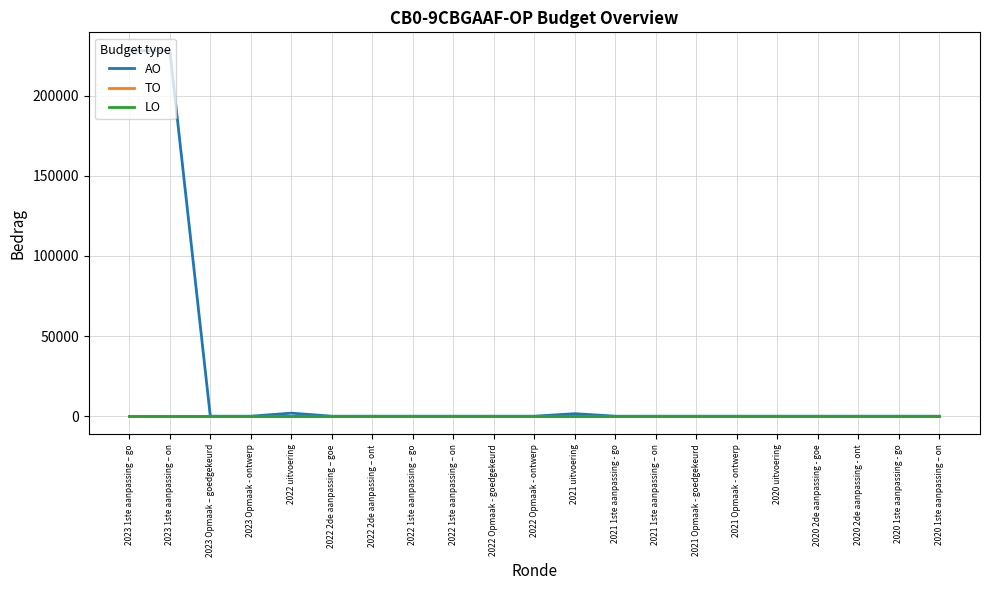

Does the chart display data point markers on the line(s)?

No